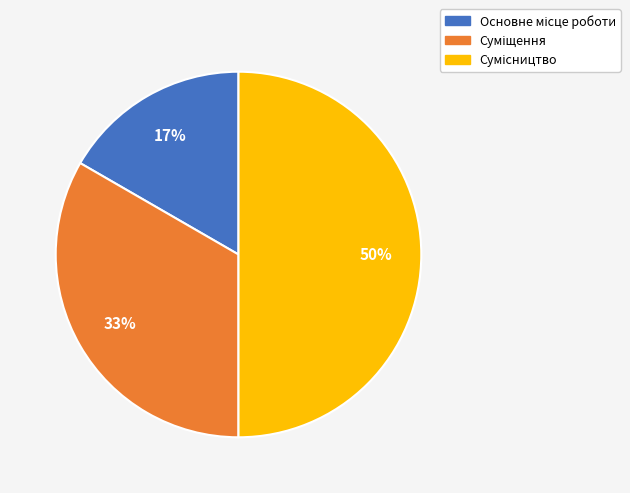

To the nearest percent, what is the average slice percentage?

33%